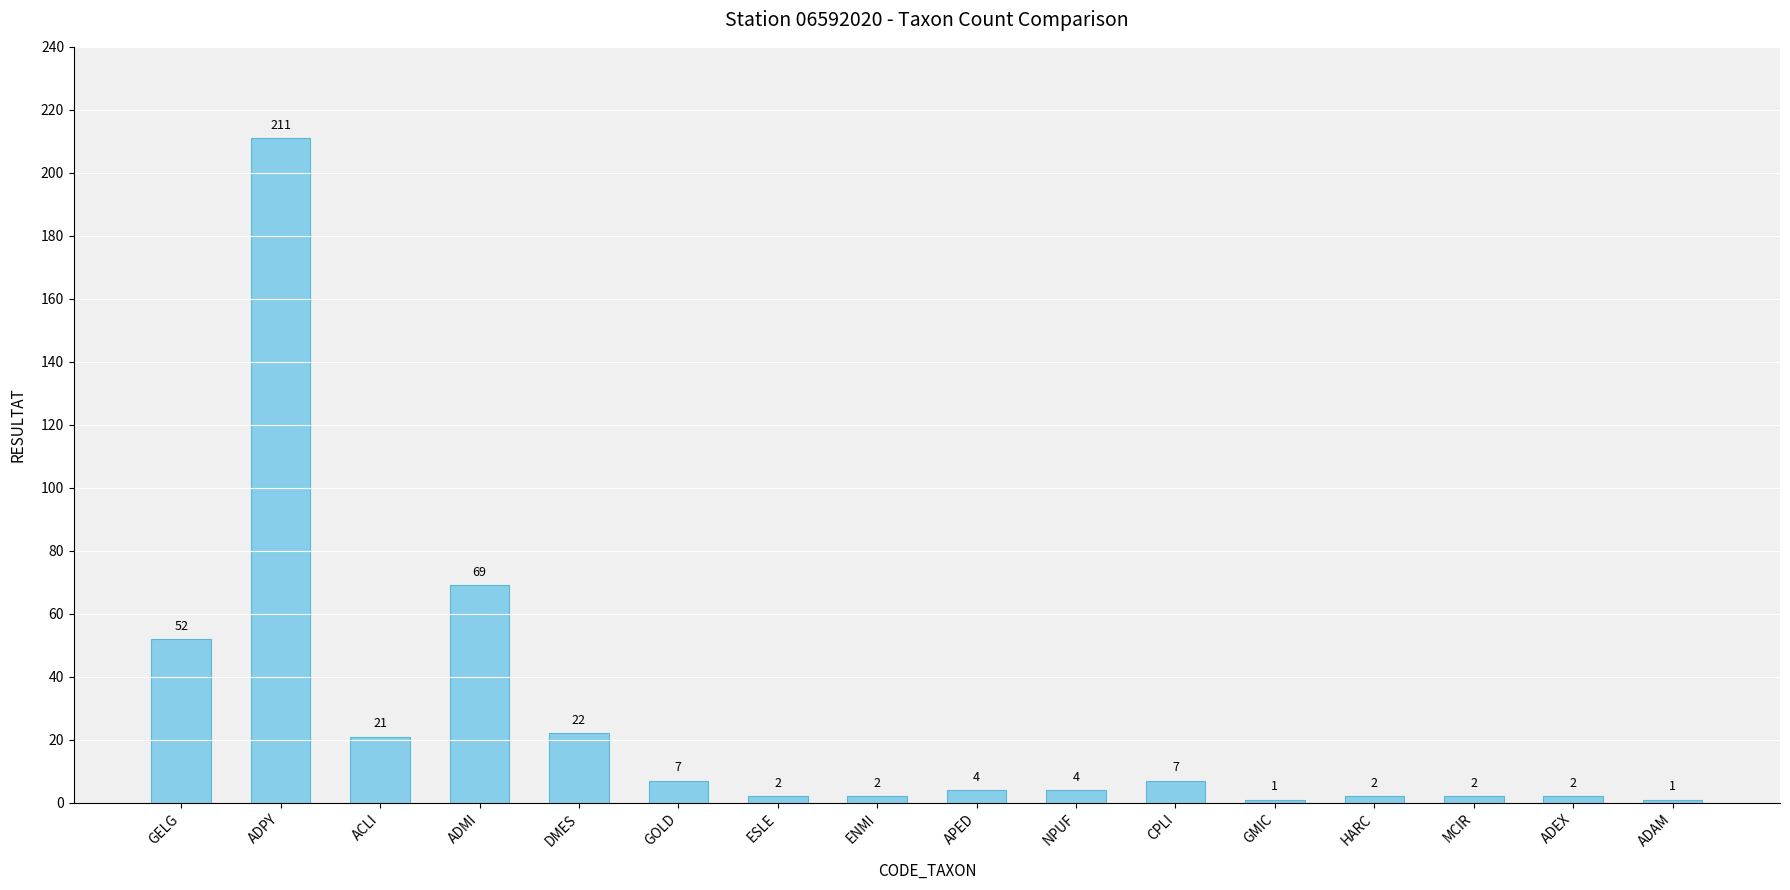

Which category has the highest value across all series?

ADPY